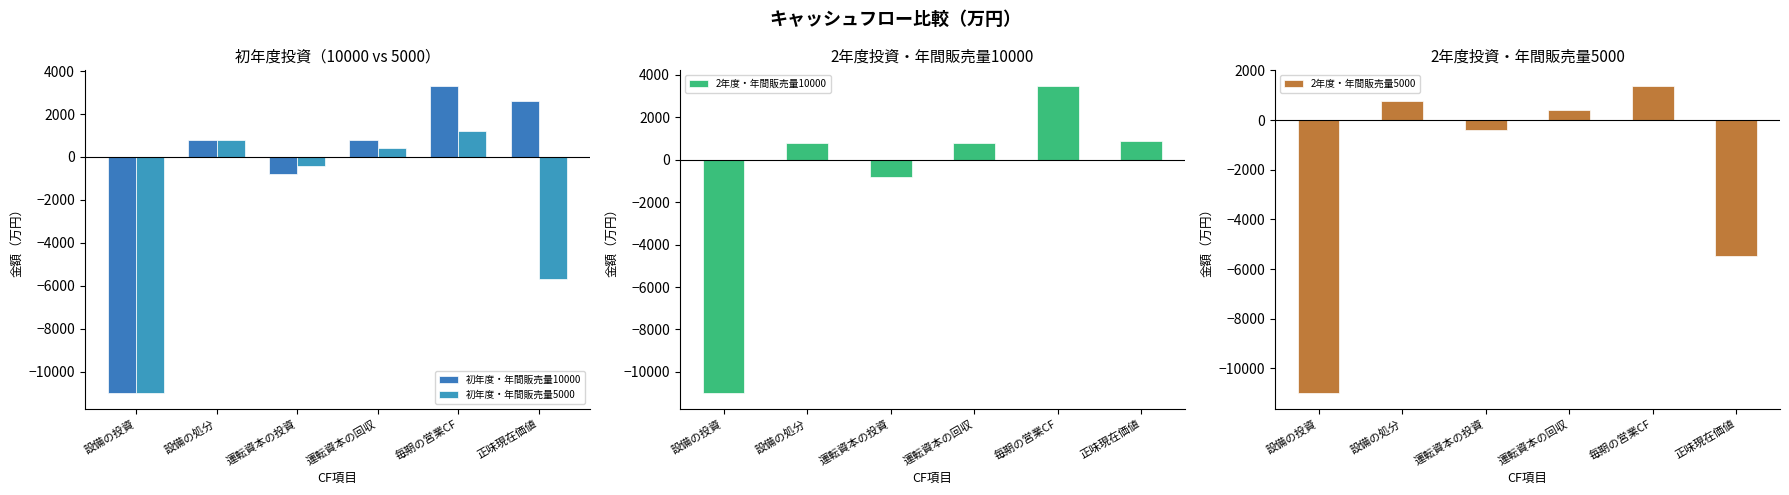

What position from the left is 正味現在価値?

6